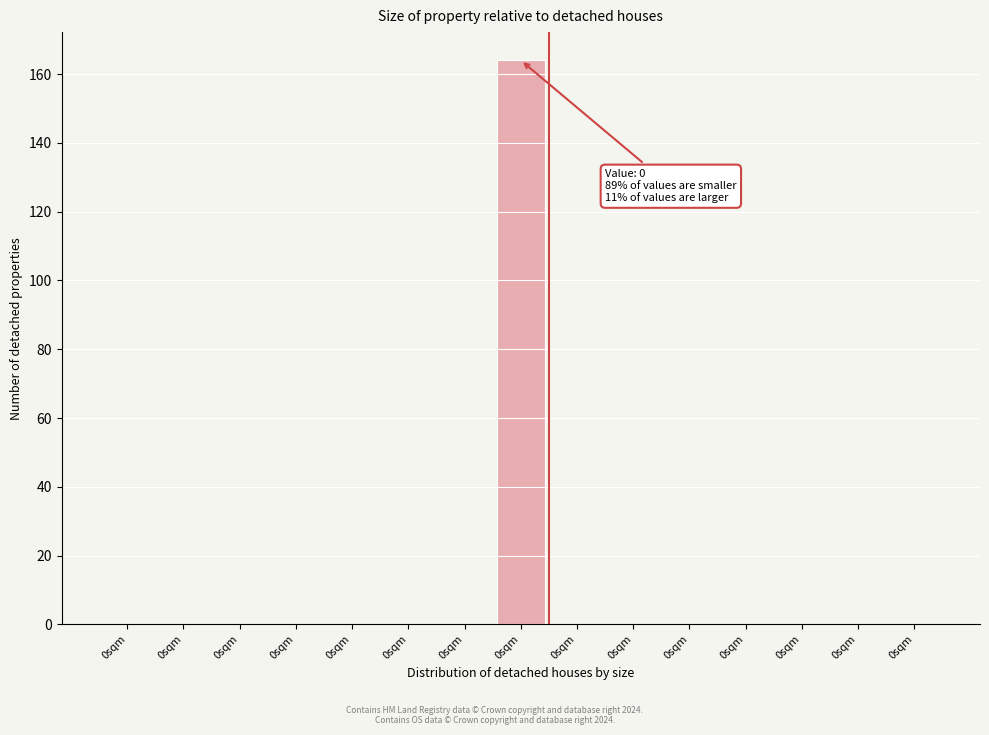

How many distinct data groups are displayed?

1